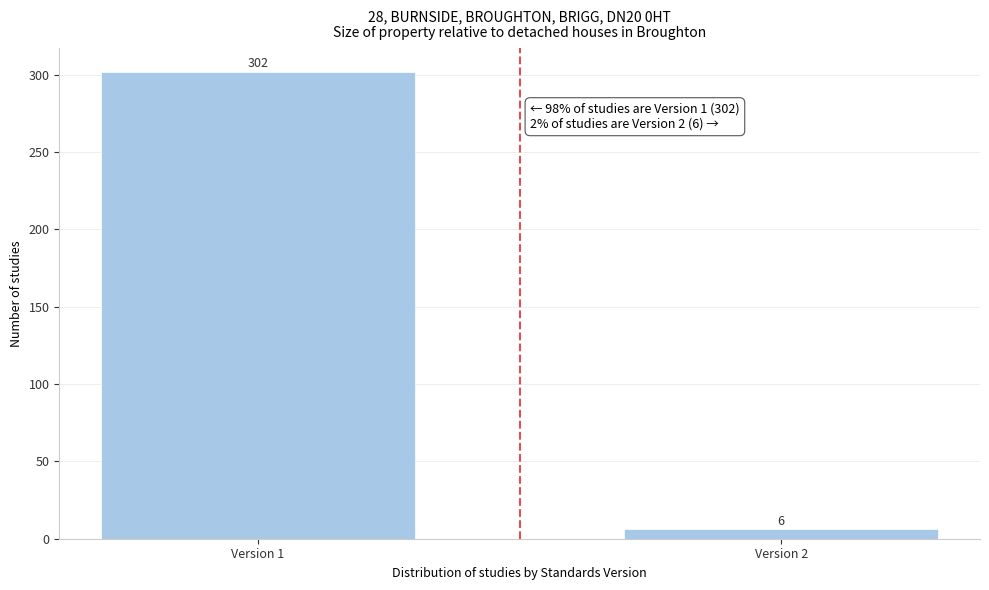

Reading left to right, what are all the values shown in this chart?

302	6